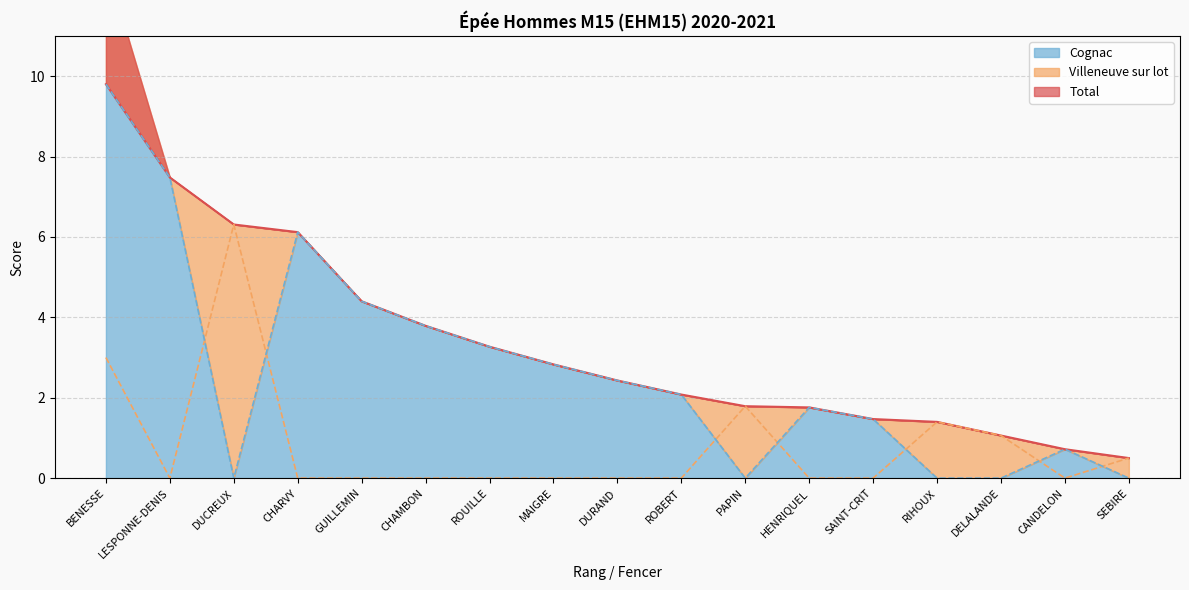

What is the sum of the Cognac values at ROUILLE and MAIGRE?

6.1